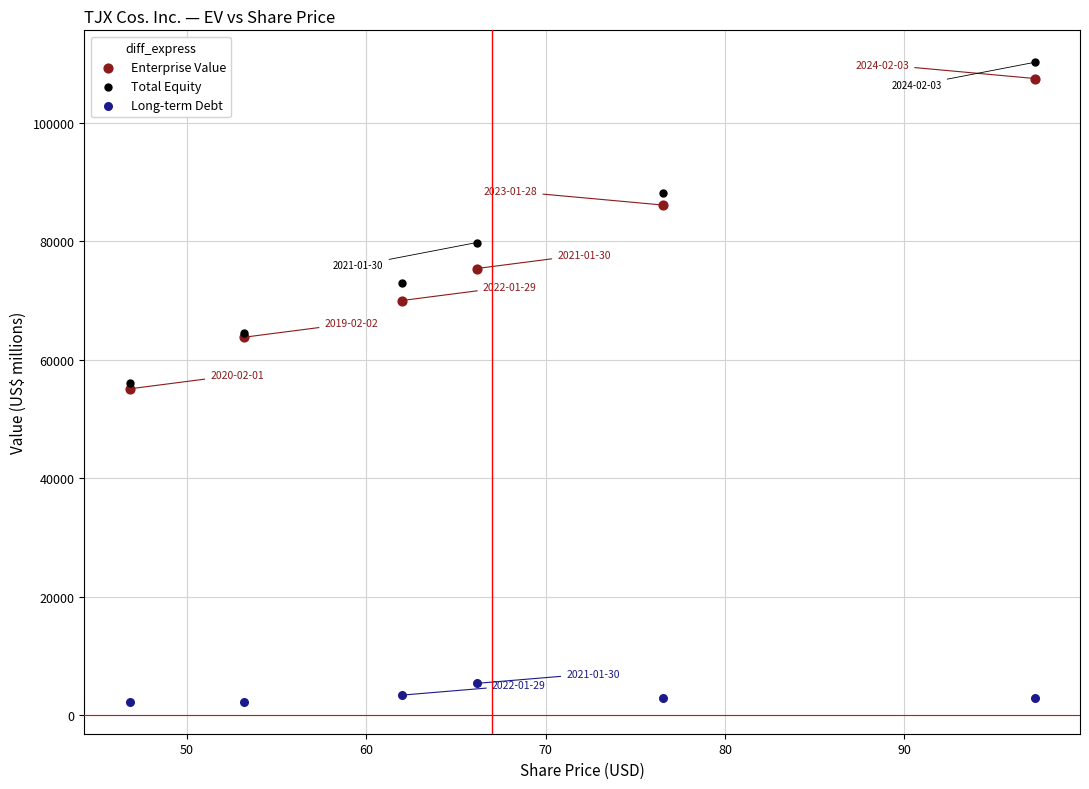

In the Enterprise Value series, what Y value is closest to 81275?

86111